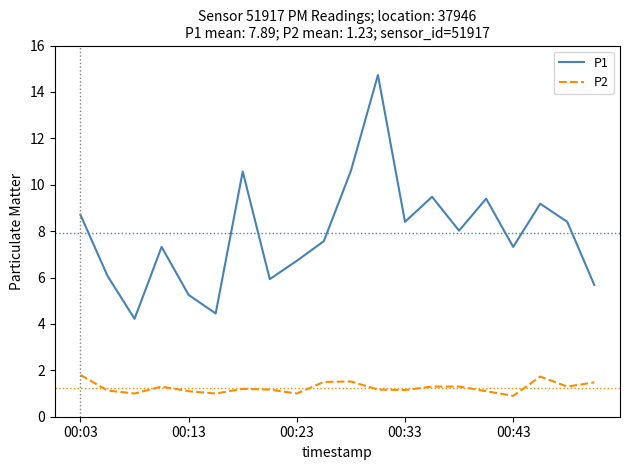

True or false: P2 and P1 cross at least once.

False